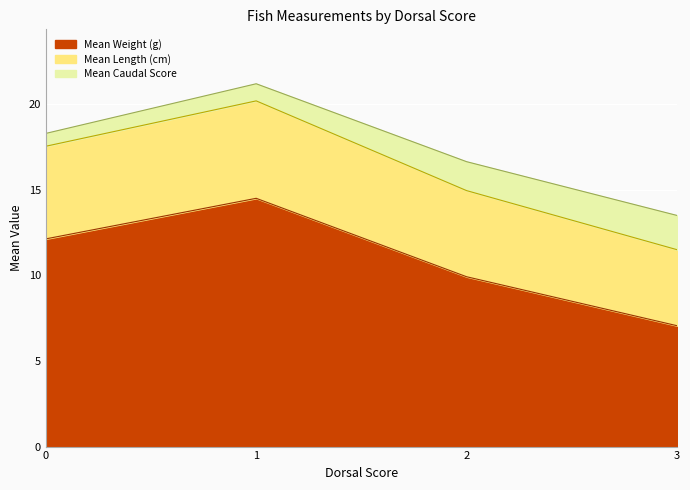

What is the total value across all series at 3?

13.5